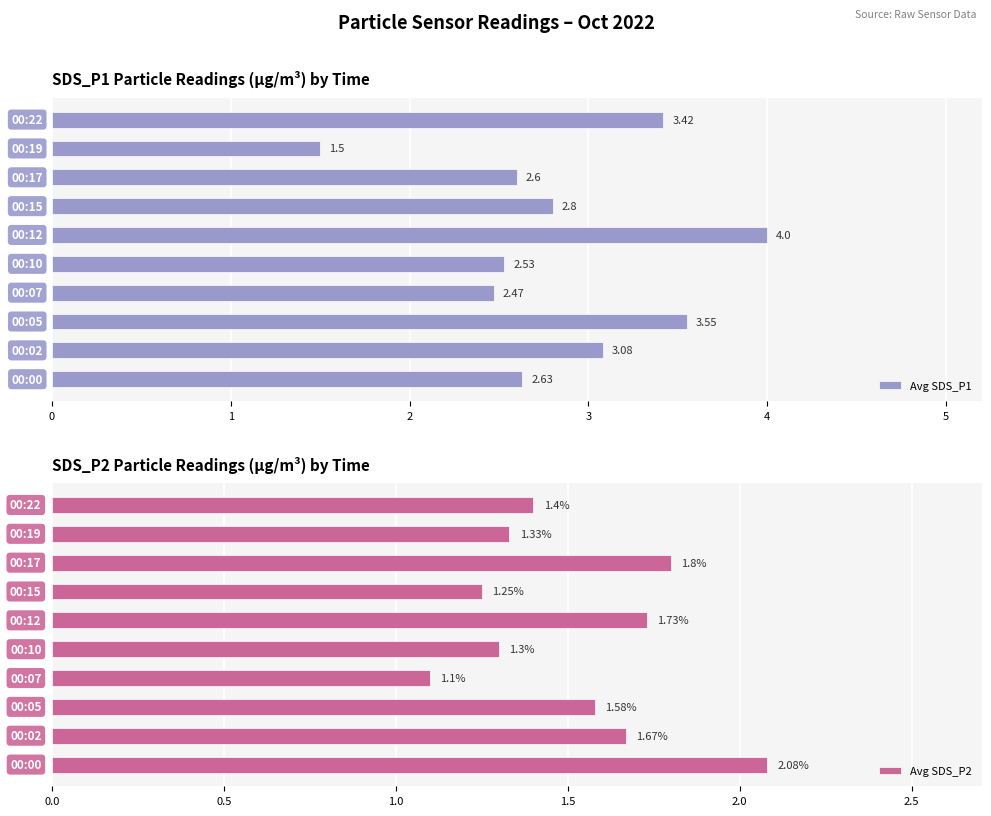

What is the sum of all Avg SDS_P1 values?

28.6